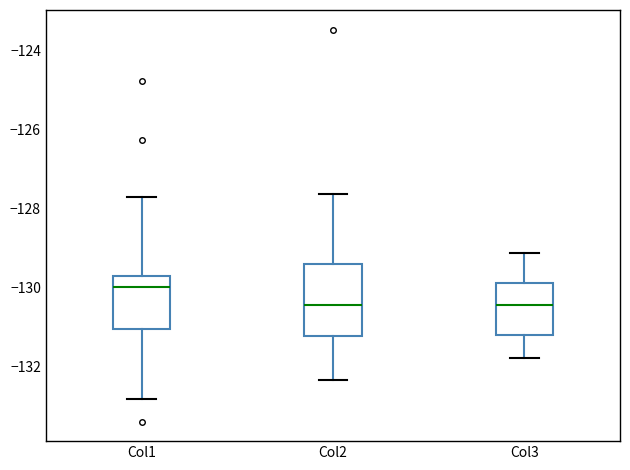

Reading left to right, read every box against the y-axis: the position of its median line, the range the box covers, and the ends of its whiskers. The values are not printed on the chart, so give them approximately, as read against the axis.

Col1: median -130.0, box -131.0 to -129.8, whiskers -132.8 to -127.8
Col2: median -130.4, box -131.2 to -129.4, whiskers -132.4 to -127.6
Col3: median -130.4, box -131.2 to -129.8, whiskers -131.8 to -129.2